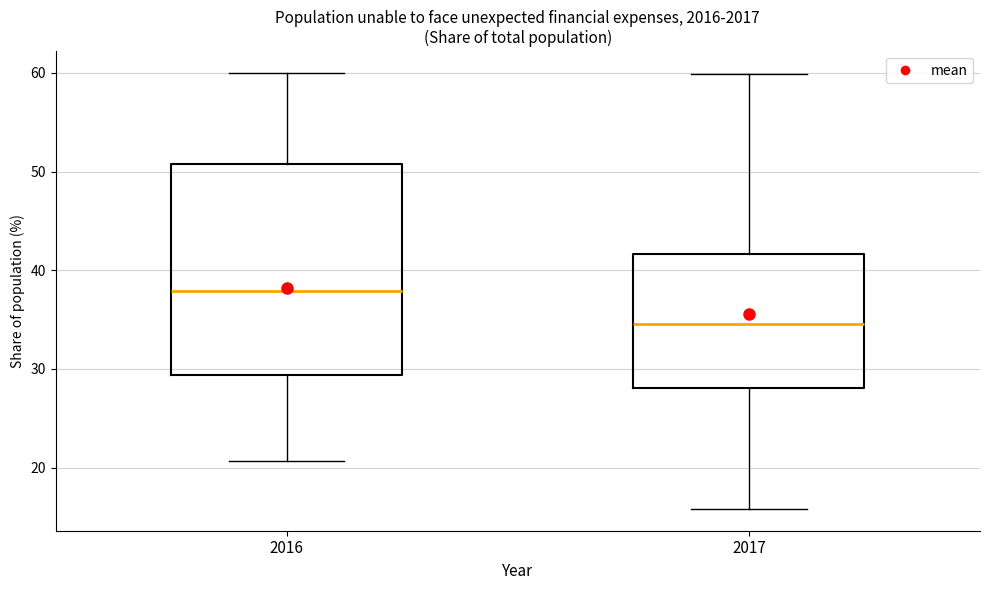

Which box is the tallest, from its lower edge to its upper edge?

2016